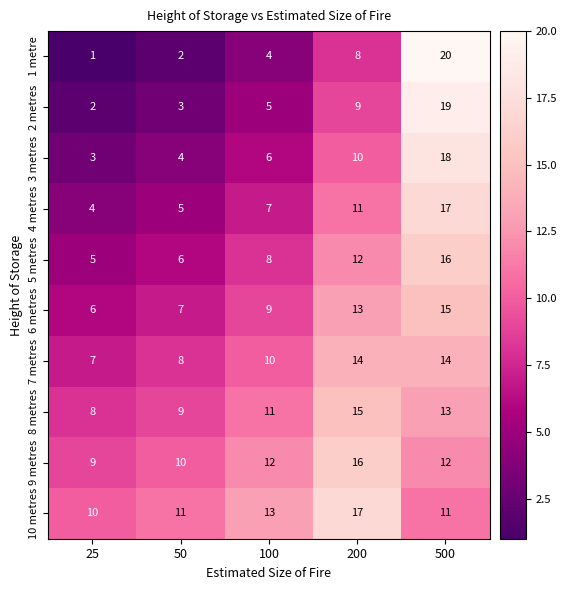

Which series has the largest range (max minus min)?

1 metre